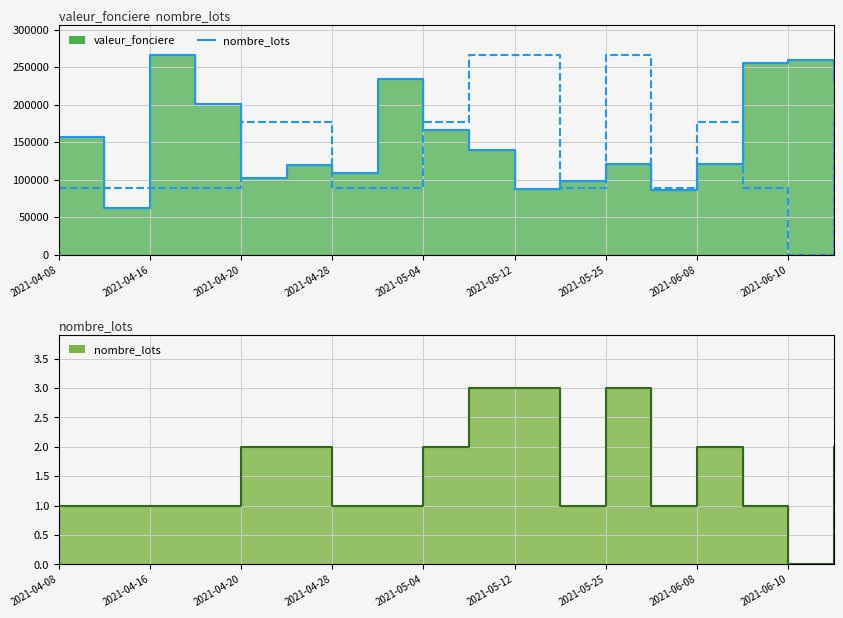

Which series has the widest spread of values?

valeur_fonciere_line